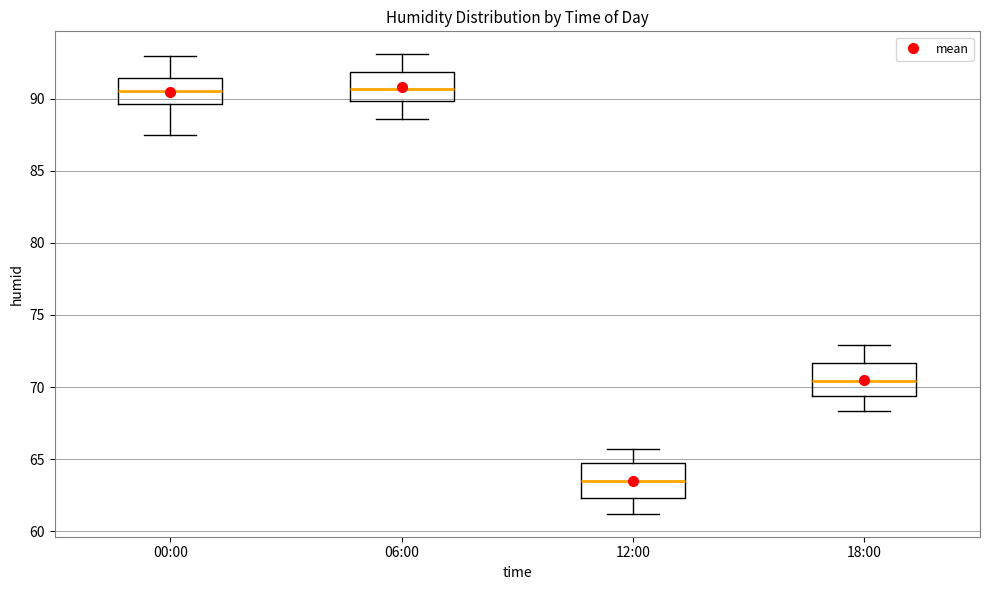

Which box's median line is the lowest?

12:00